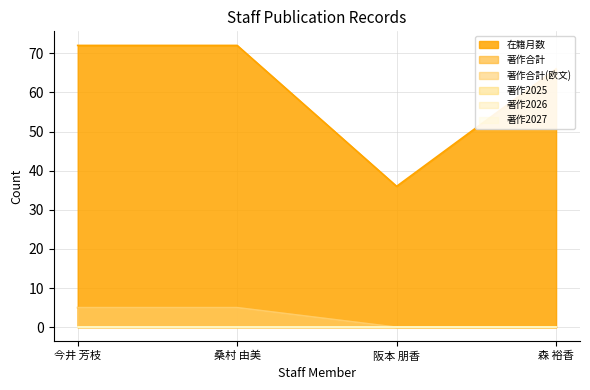

Which series has the largest total across all categories?

在籍月数